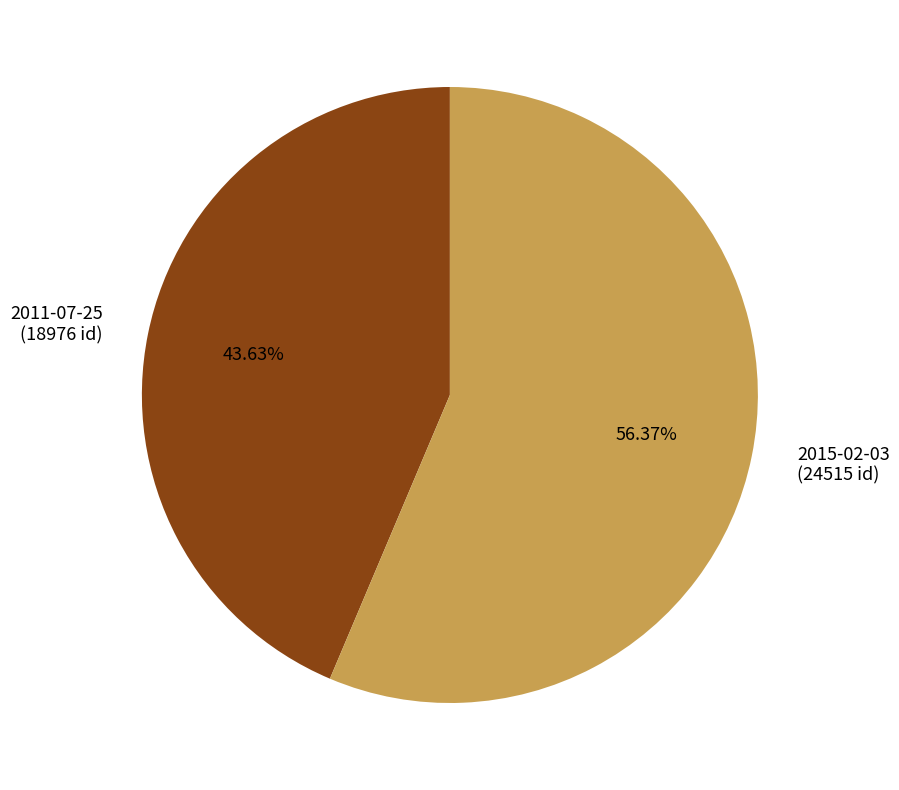

How many segments does this pie chart have?

2